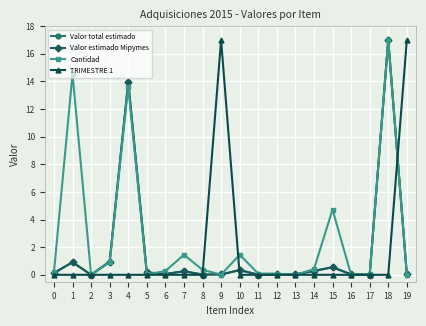

Which category has the highest value in the Cantidad series?

18